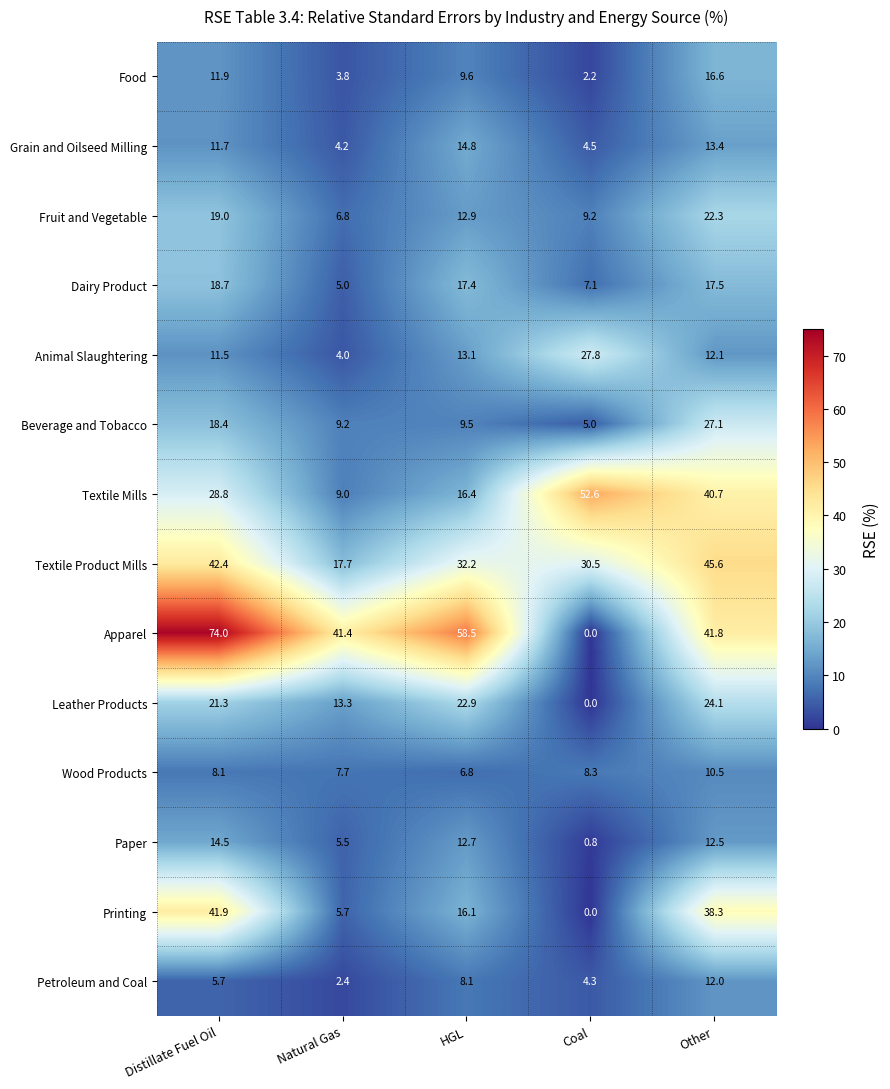

How many values in the Grain and Oilseed Milling series exceed 11?

3